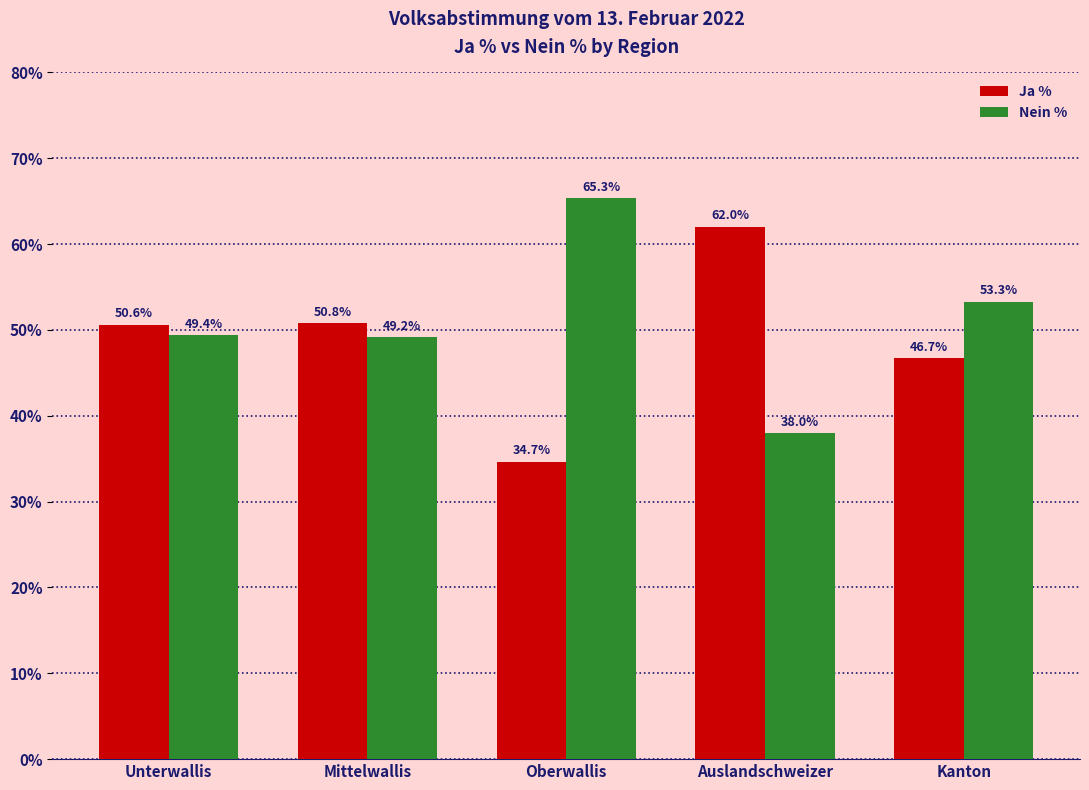

What is the approximate value of Ja % at Unterwallis?

50.6